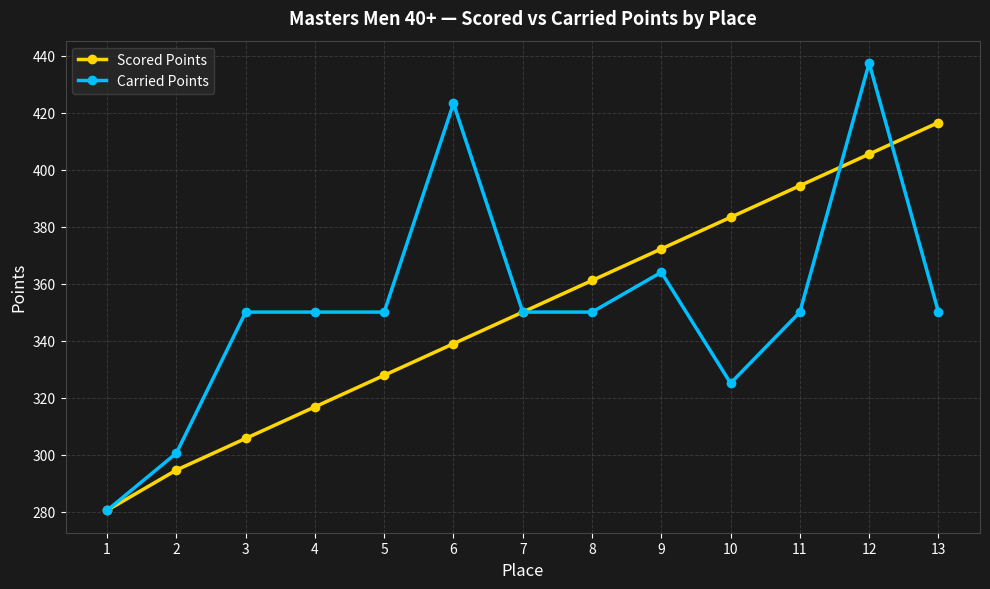

Which series changed the most between 5 and 8?

Scored Points